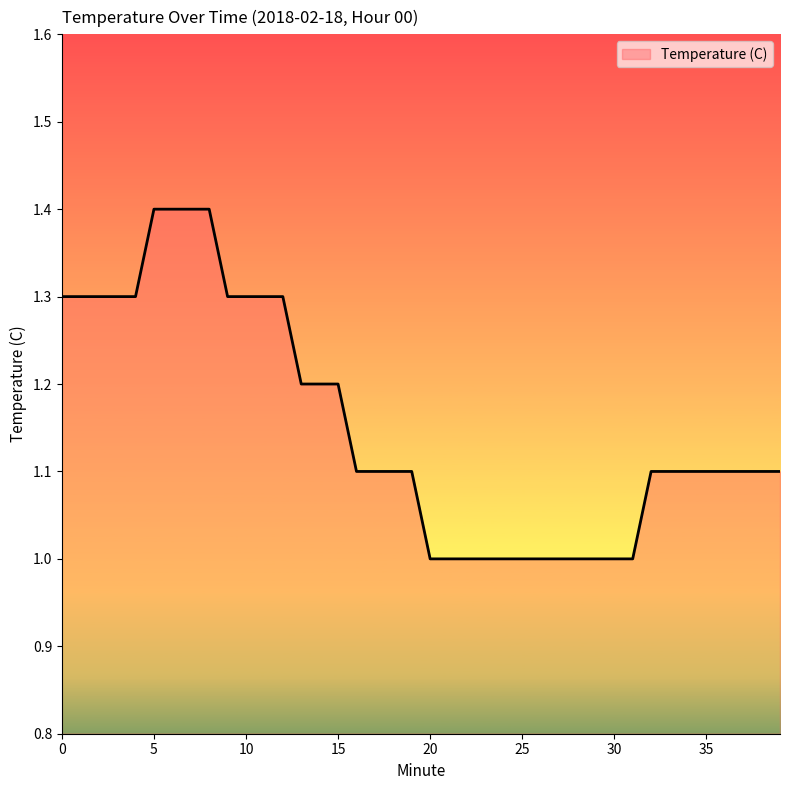

What is the difference between the maximum and minimum values?

0.4